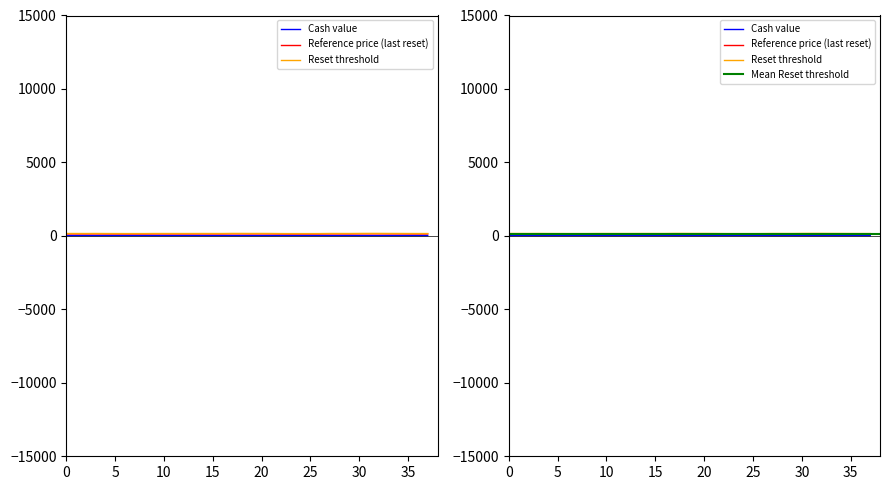

What is the sum of all Reset threshold values?

6112.9